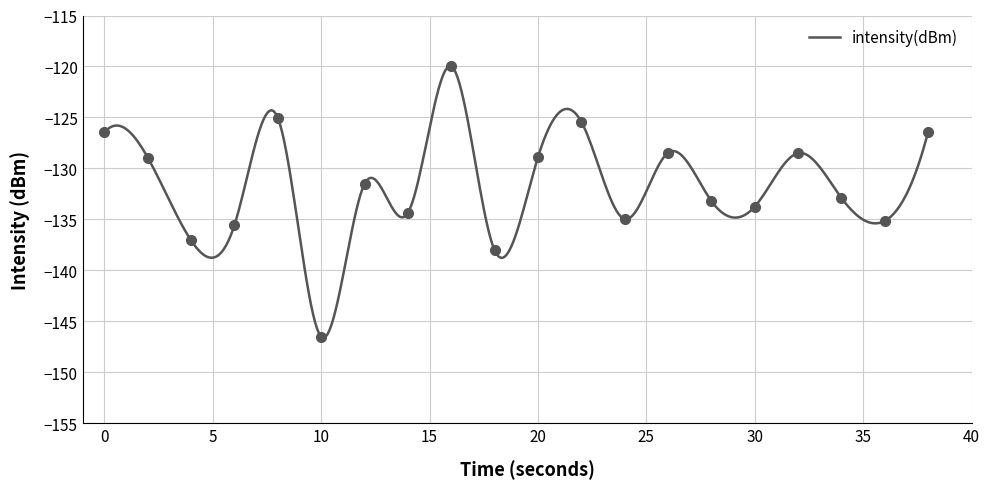

What is the value of the 11th point from the left?

-128.9